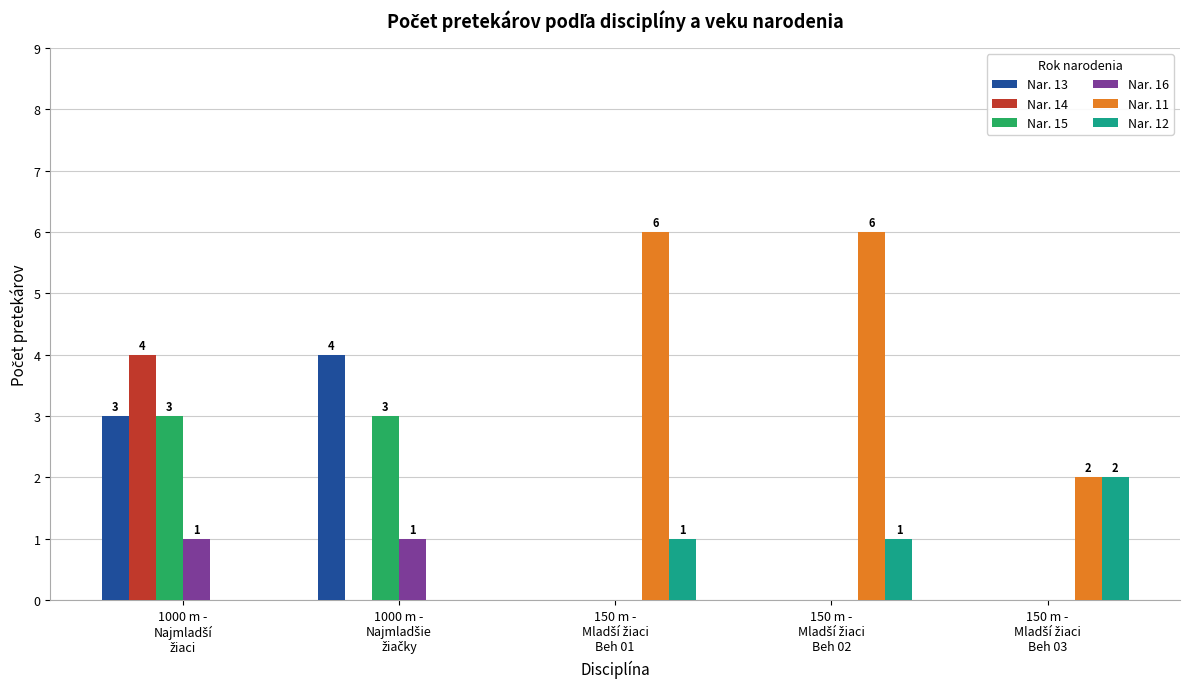

What is the highest value of the Nar. 14 series?

4